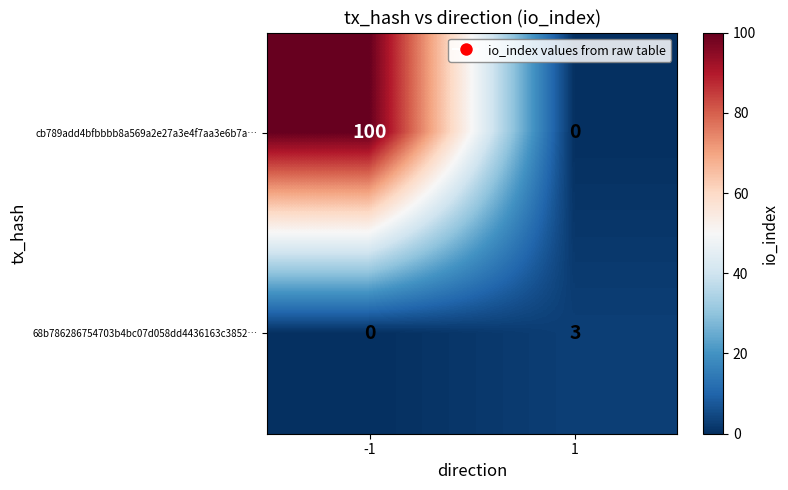

Rank the series by their average value, from highest to lowest.

cb789add4bfbbbb8a569a2e27a3e4f7aa3e6b7a…, 68b786286754703b4bc07d058dd4436163c3852…